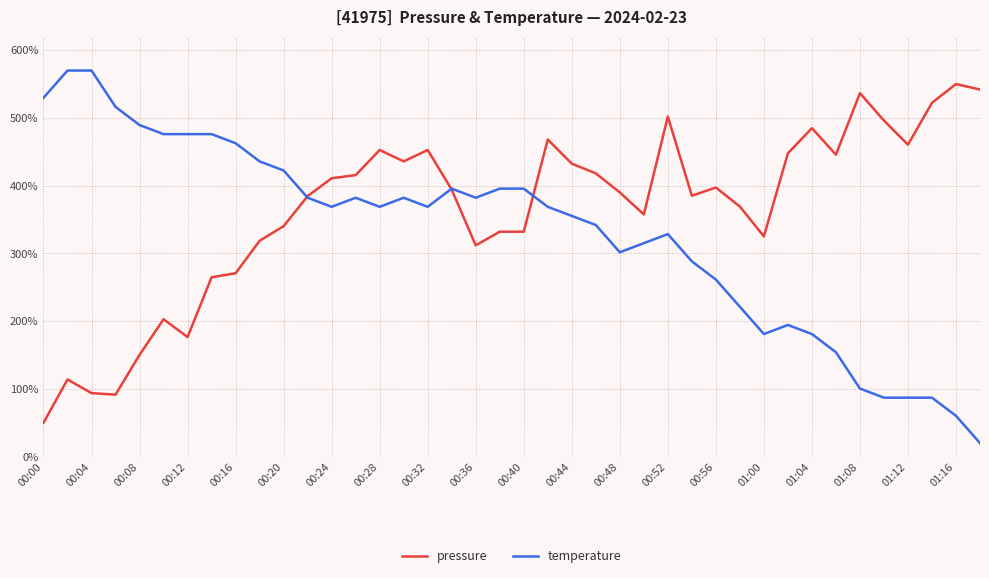

What is the maximum value for pressure?

550.0